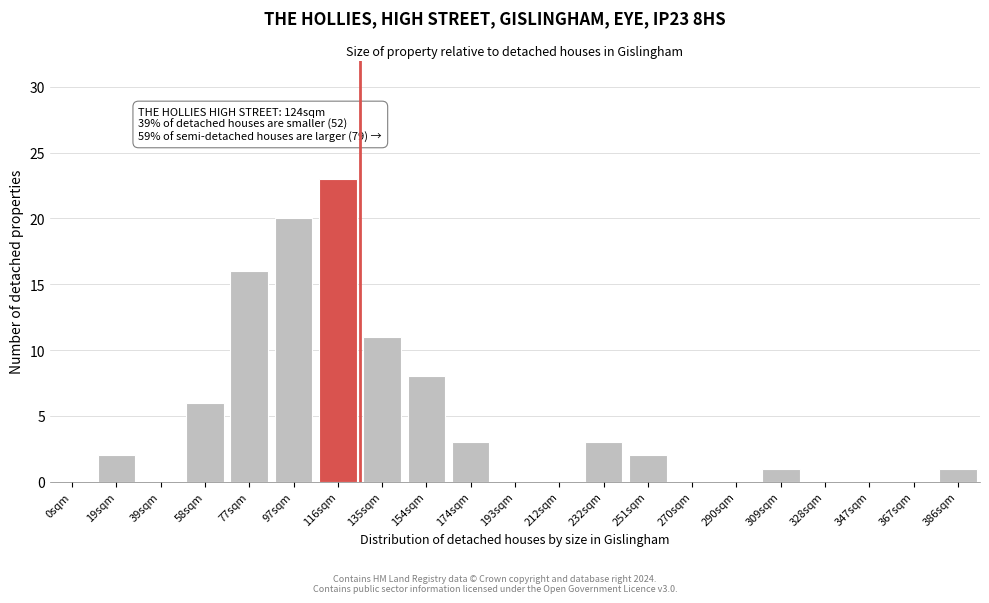

Reading left to right, what are all the values shown in this chart?

0sqm=0	19sqm=2	39sqm=0	58sqm=6	77sqm=16	97sqm=20	116sqm=23	135sqm=11	154sqm=8	174sqm=3	193sqm=0	212sqm=0	232sqm=3	251sqm=2	270sqm=0	290sqm=0	309sqm=1	328sqm=0	347sqm=0	367sqm=0	386sqm=1